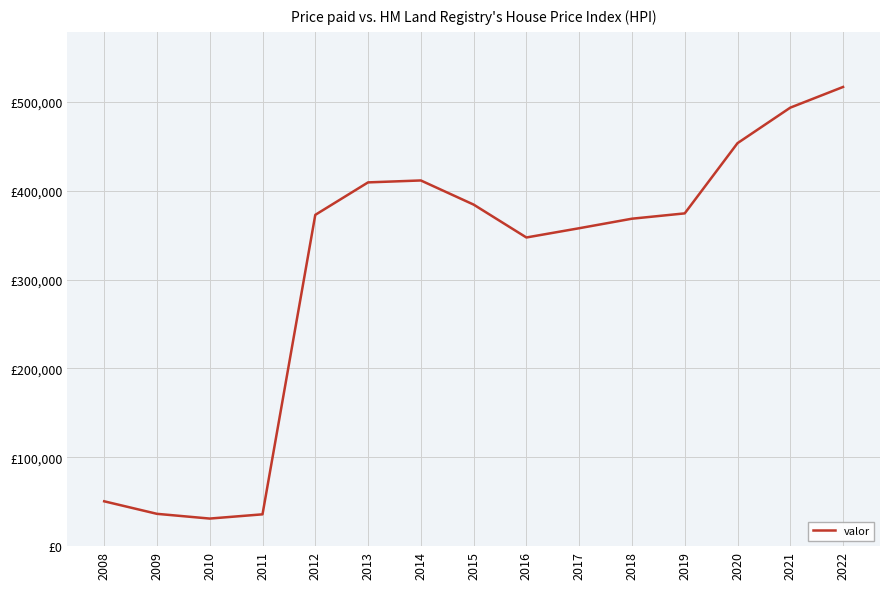

Reading left to right, list all the values displayed in this chart.

50463	36358	31028	35798	372830	409375	411544	384384	347370	357784	368506	374497	453508	493489	516769